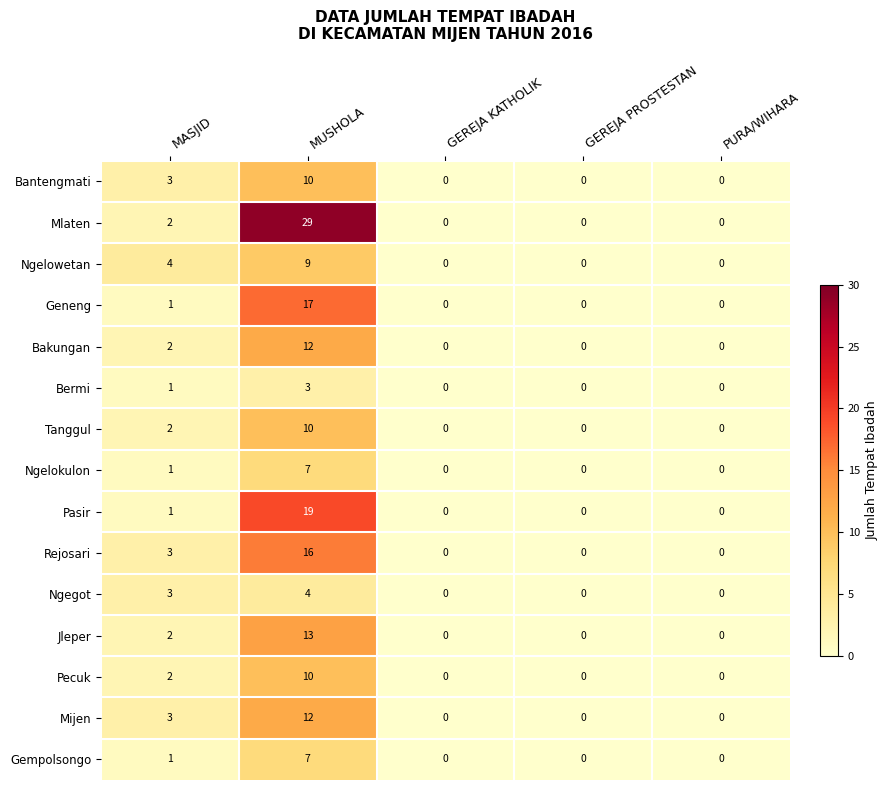

The Rejosari series shows 3 at MASJID. True or false?

True